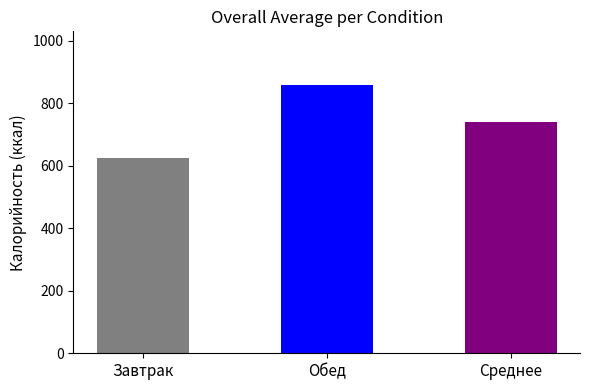

What is the smallest value displayed?

623.2